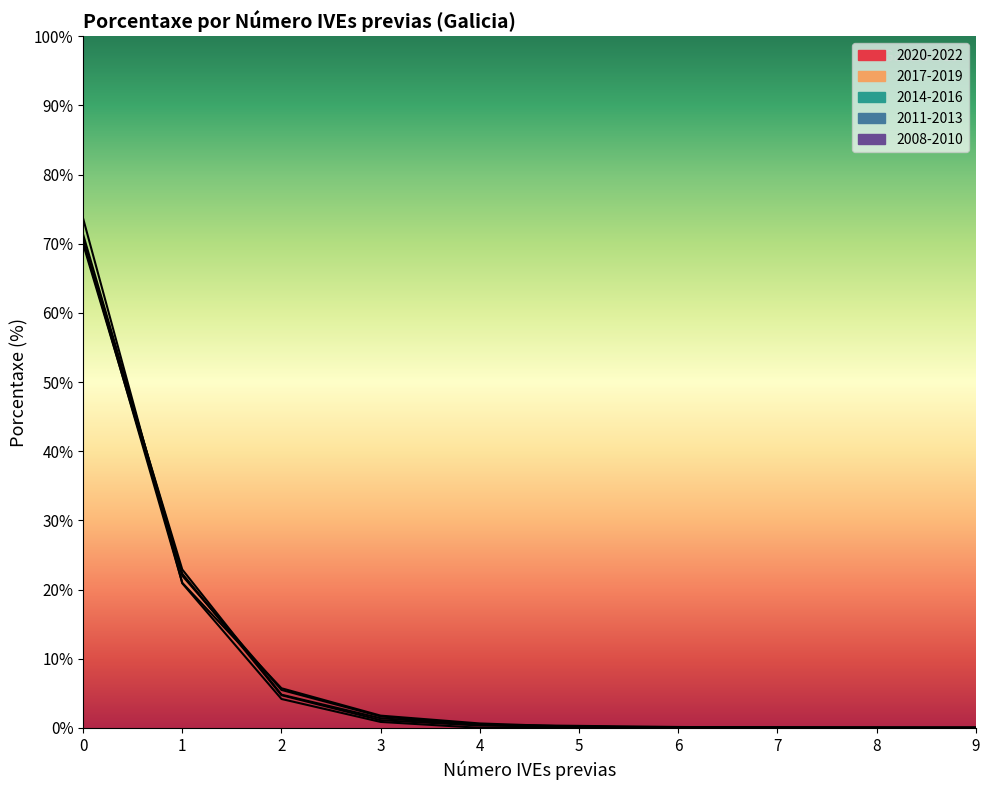

List the labels in order of 2014-2016 value, smallest first.

8, 9, 7, 6, 5, 4, 3, 2, 1, 0